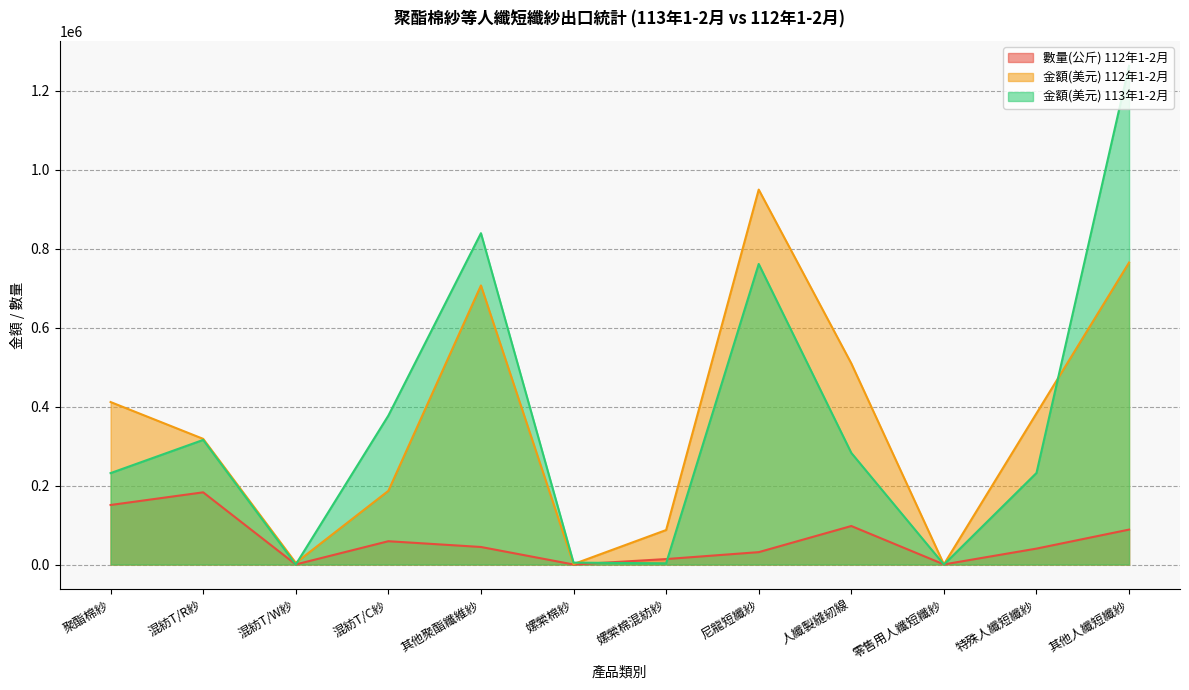

True or false: 數量(公斤) 112年1-2月 has more than 2 interior local peaks.

True